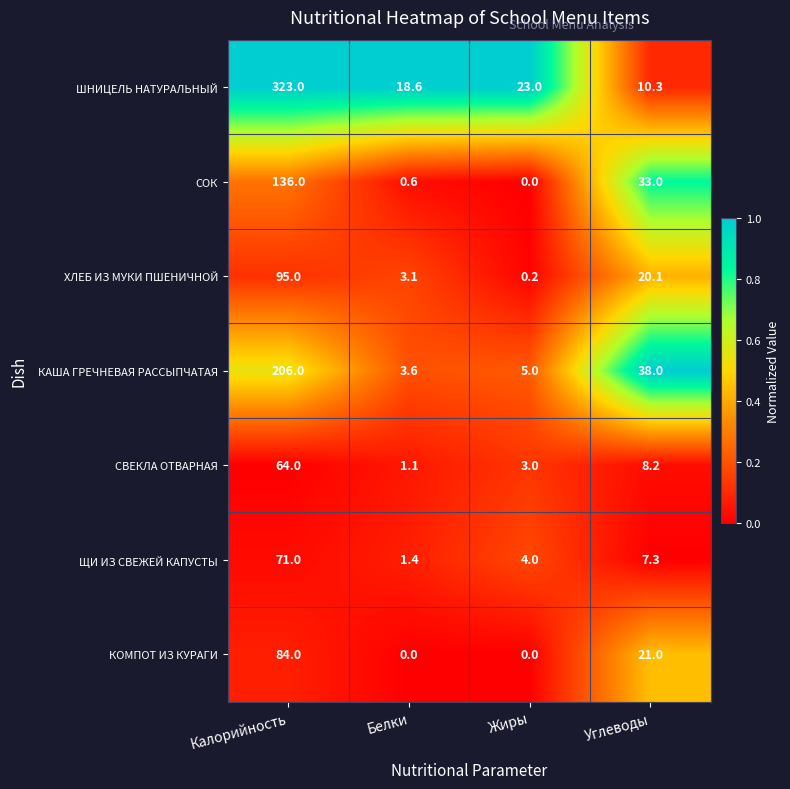

What is the spread (max minus min) of values at Калорийность?

259.0